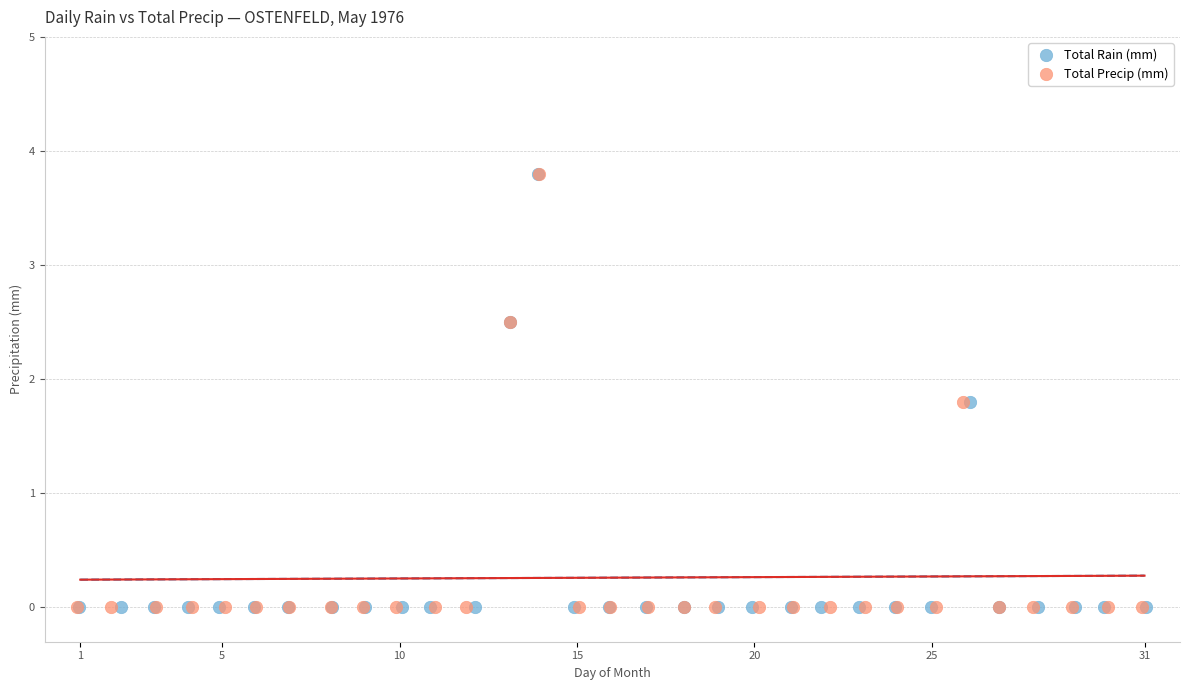

What are all the series names shown in the legend?

Total Rain (mm), Total Precip (mm)